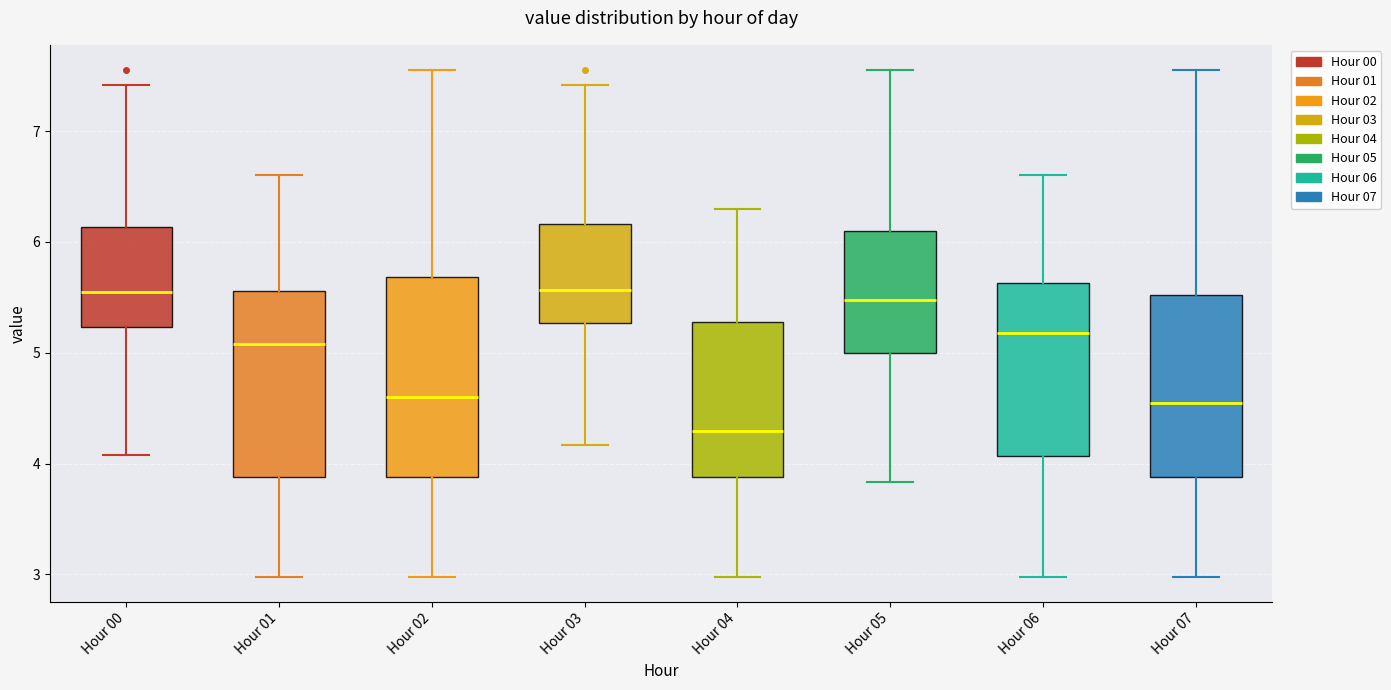

Which box is the tallest, from its lower edge to its upper edge?

Hour 02